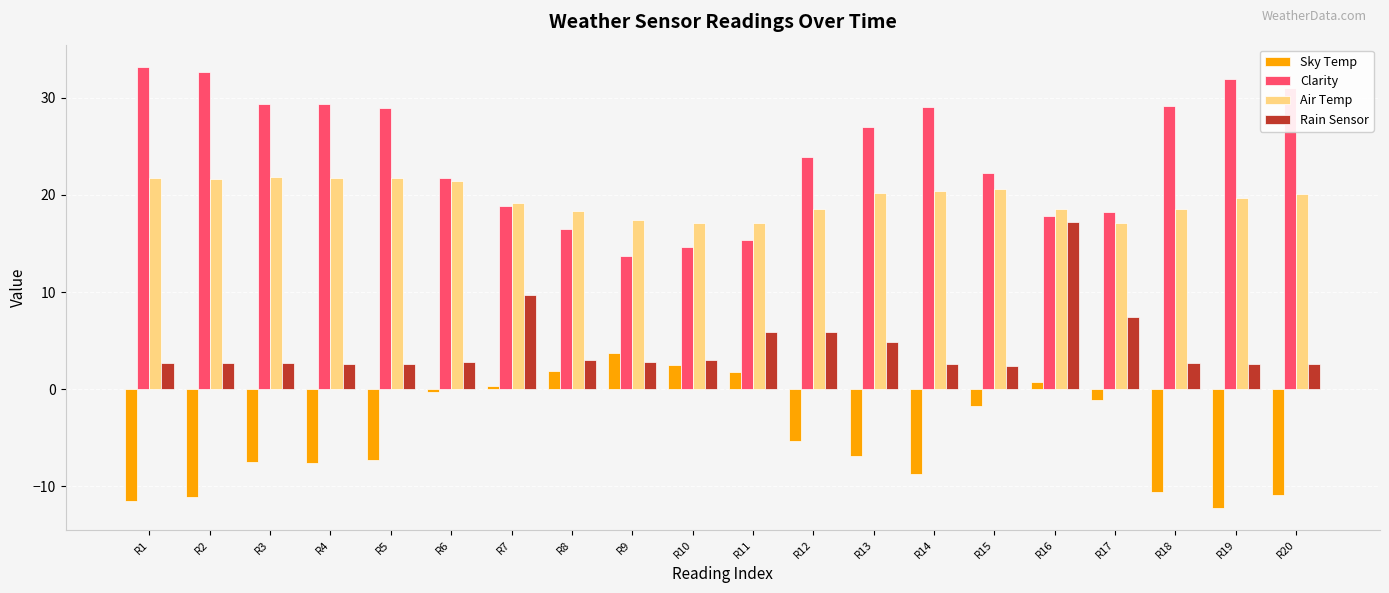

What is the spread (max minus min) of values at R9?

14.6